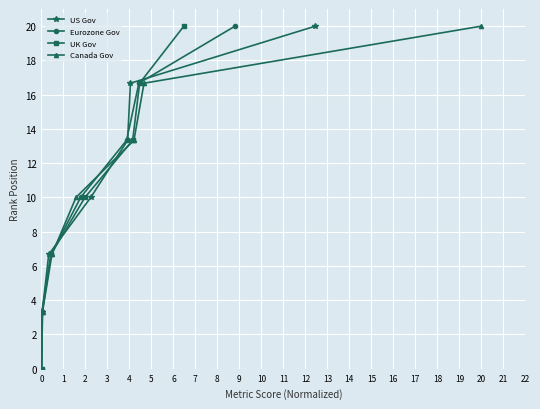

How many categories are shown in the chart?

7